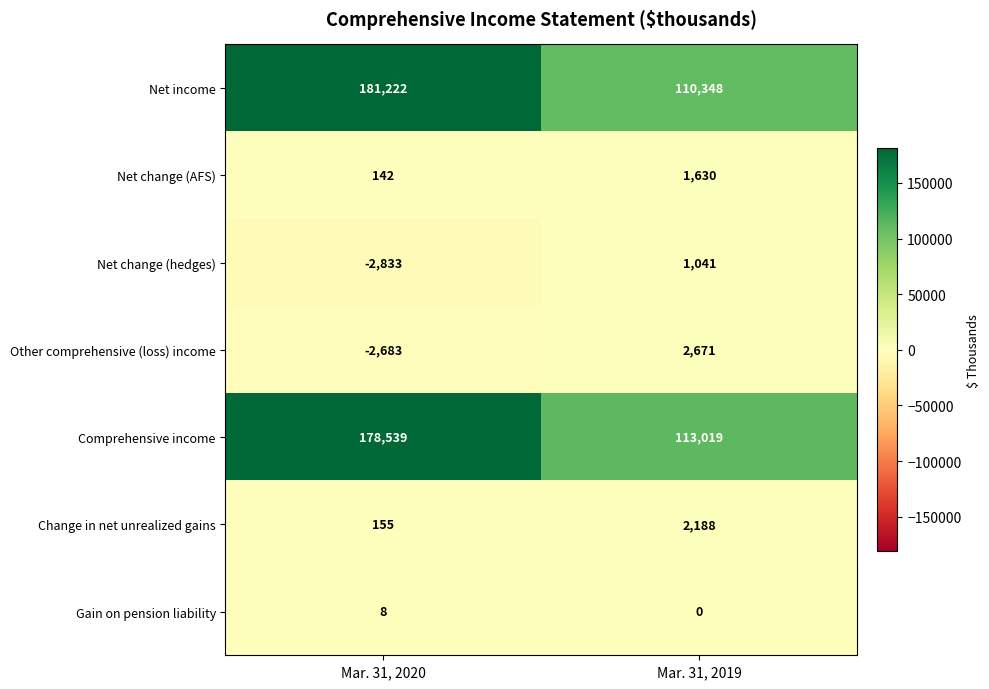

Is it true that Net change (hedges) equals -4324 at Mar. 31, 2020?

False